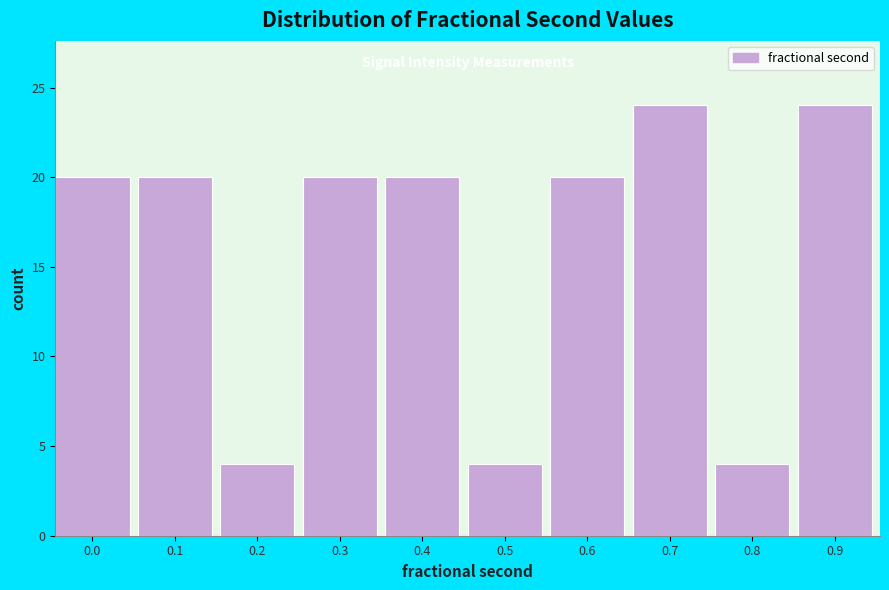

Reading left to right, what are all the values shown in this chart?

0.0=20	0.1=20	0.2=4	0.3=20	0.4=20	0.5=4	0.6=20	0.7=24	0.8=4	0.9=24